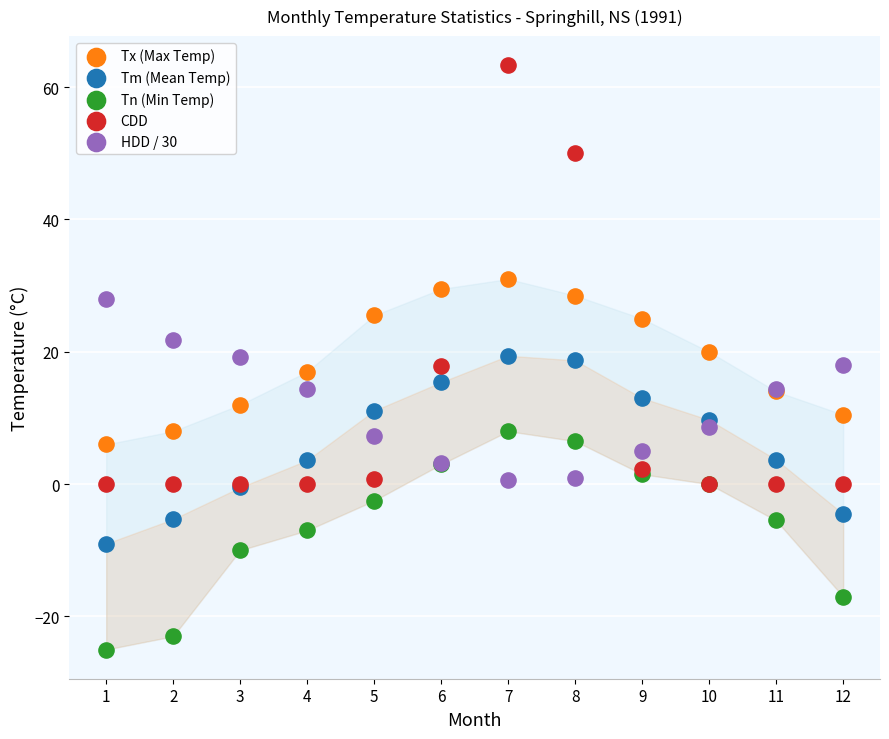

Which series has the largest Y range (max minus min)?

CDD